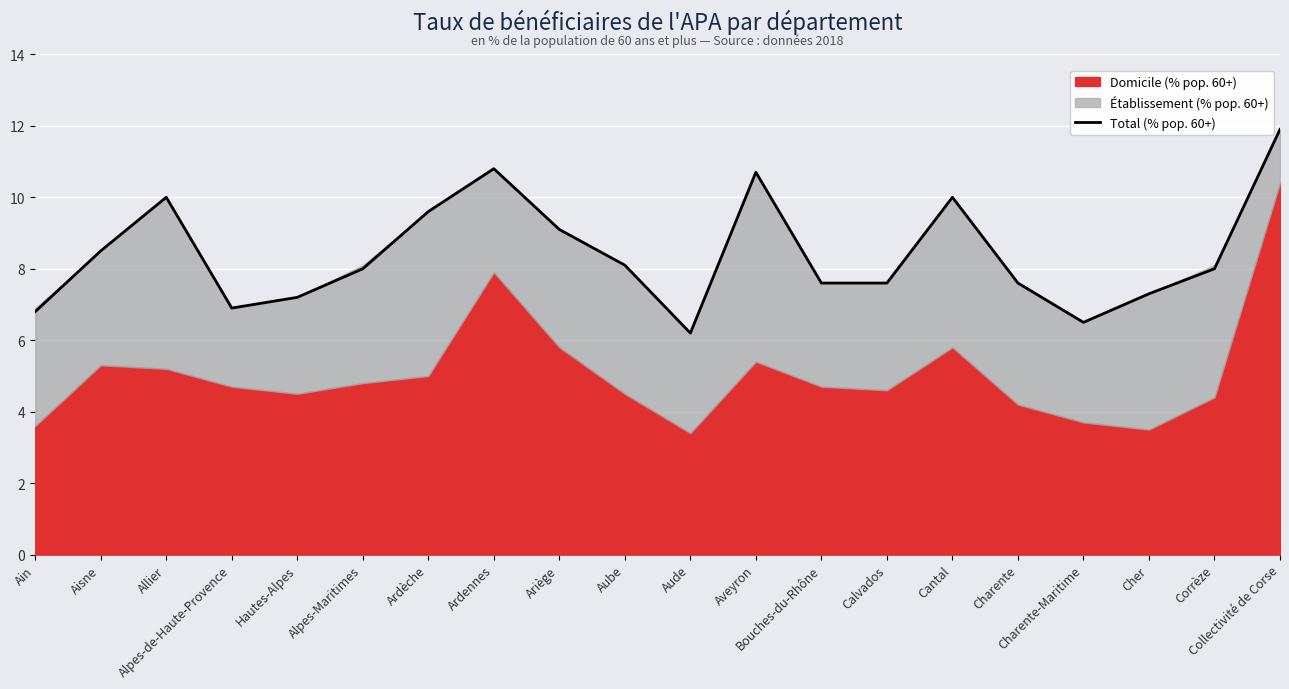

Which label corresponds to the smallest value in the chart?

Aude